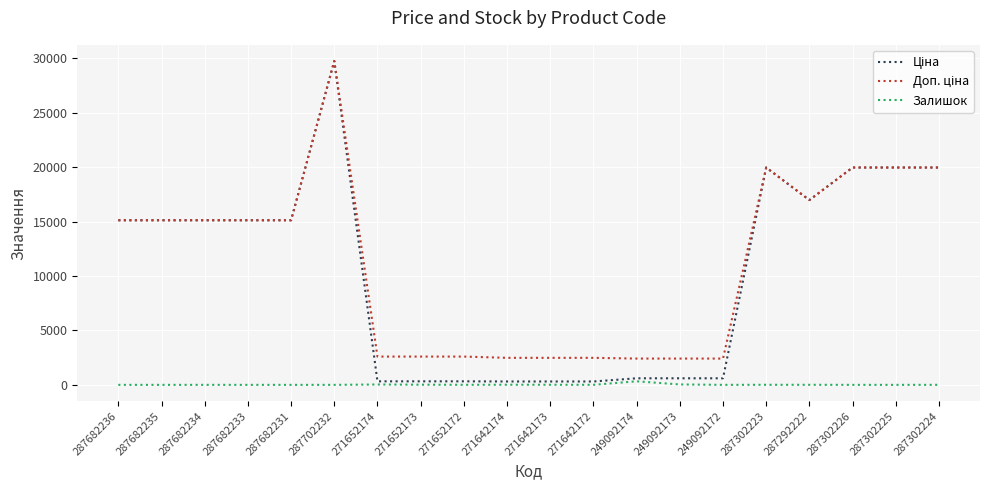

True or false: Залишок has a value of 0.0 at 287702232.

True